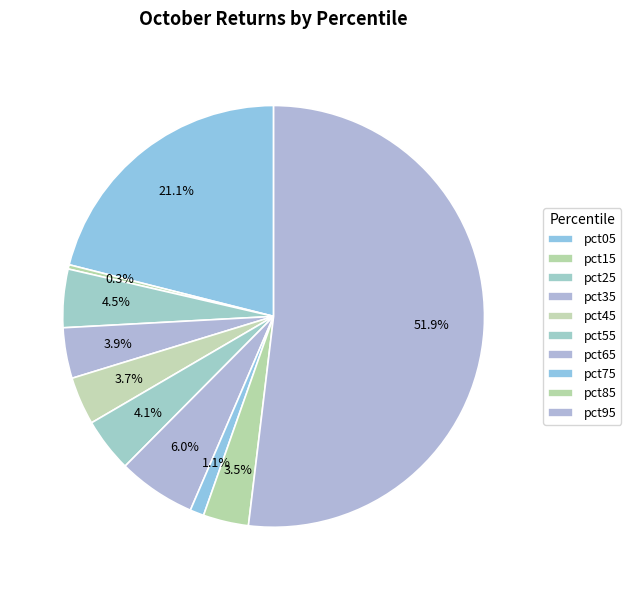

How many segments does this pie chart have?

10